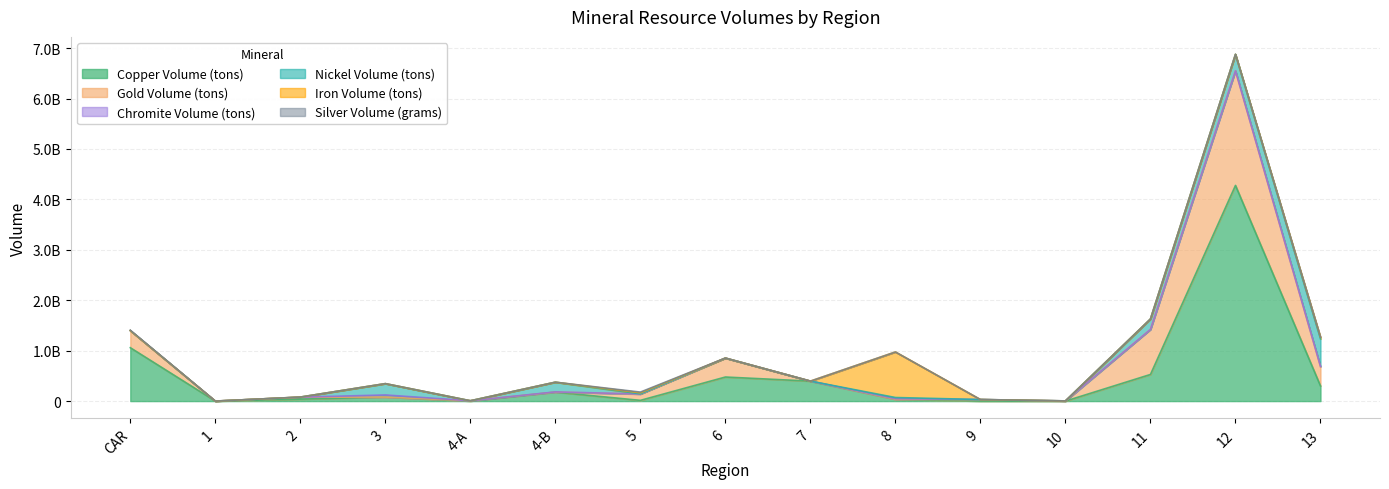

How many values in Gold Volume (tons) are above zero?

10